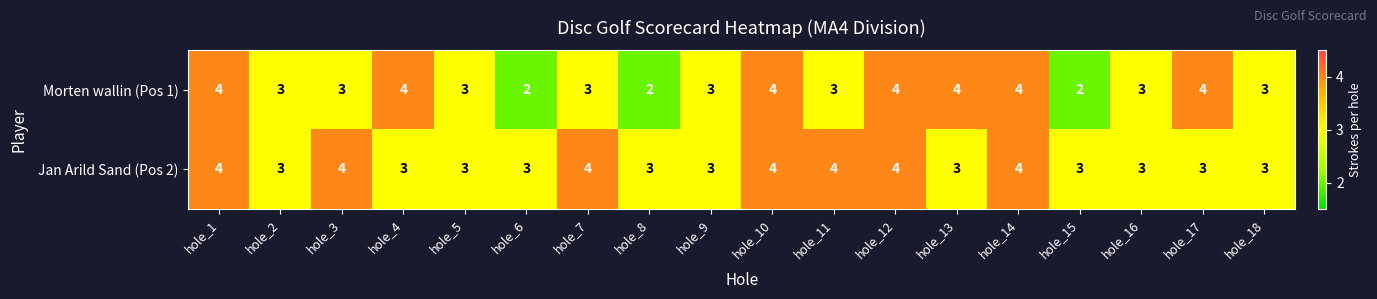

The value of Morten wallin (Pos 1) at hole_12 is 4. True or false?

True